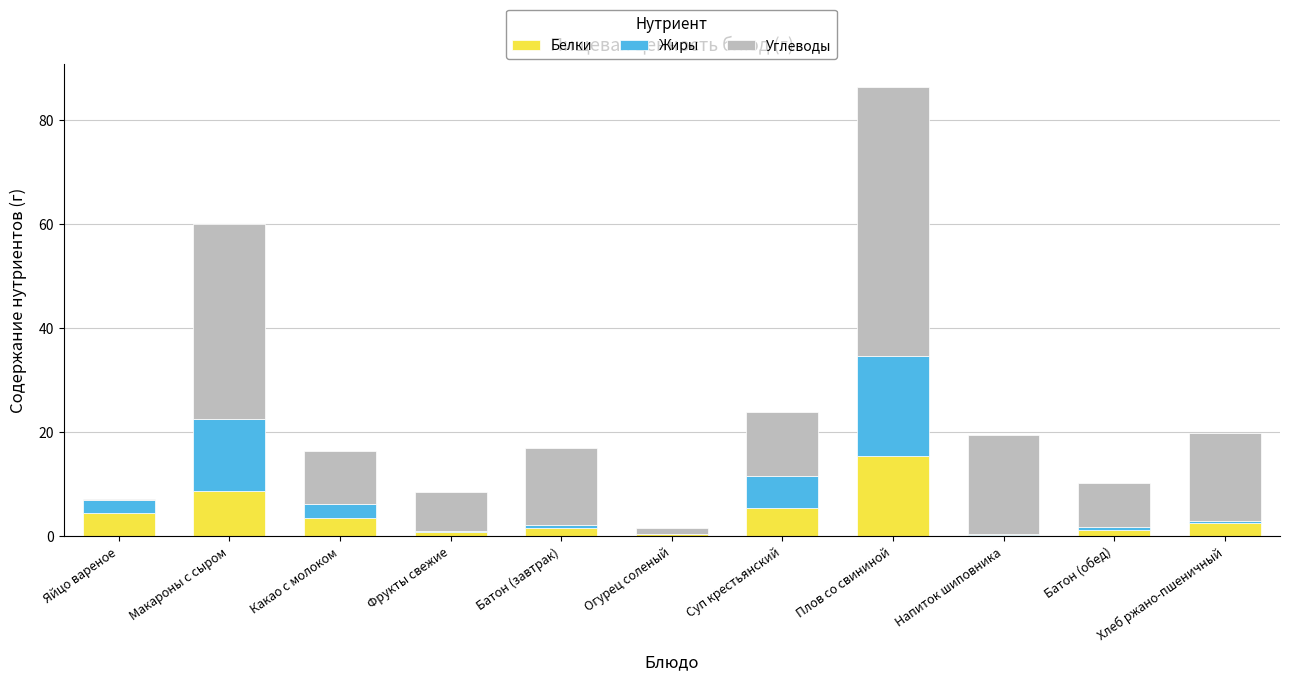

What is the total value across all series at Макароны с сыром?

60.0